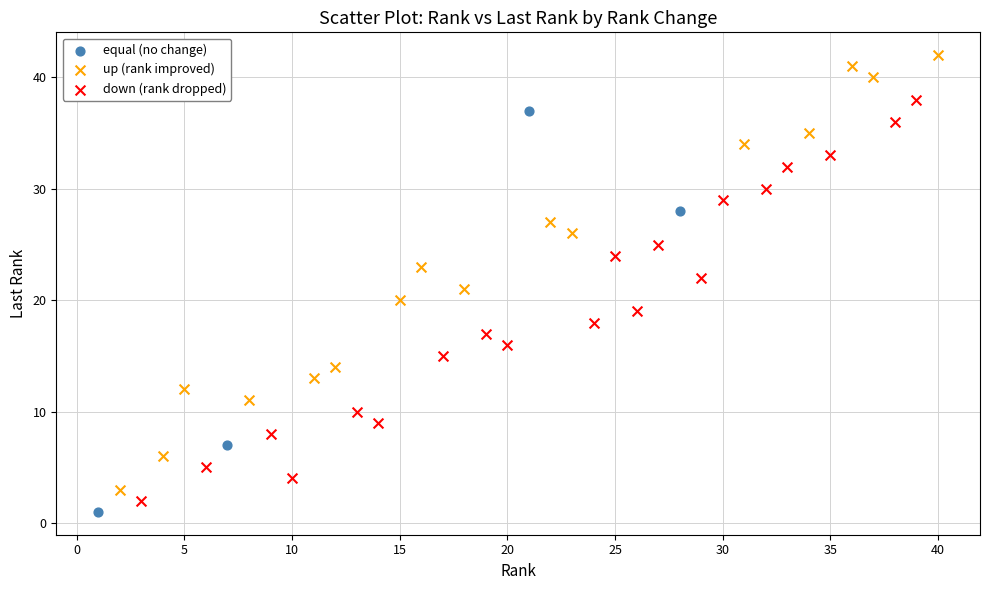

Which series has the widest spread of Y values?

up (rank improved)